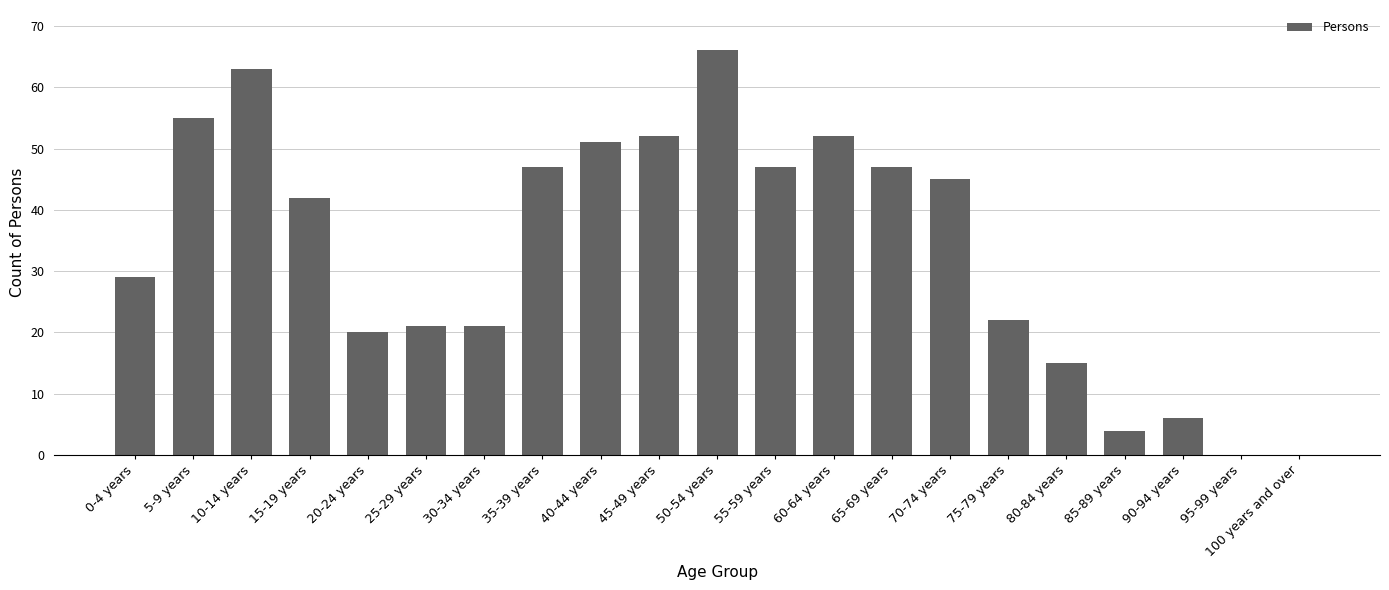

What is the greatest value displayed?

66